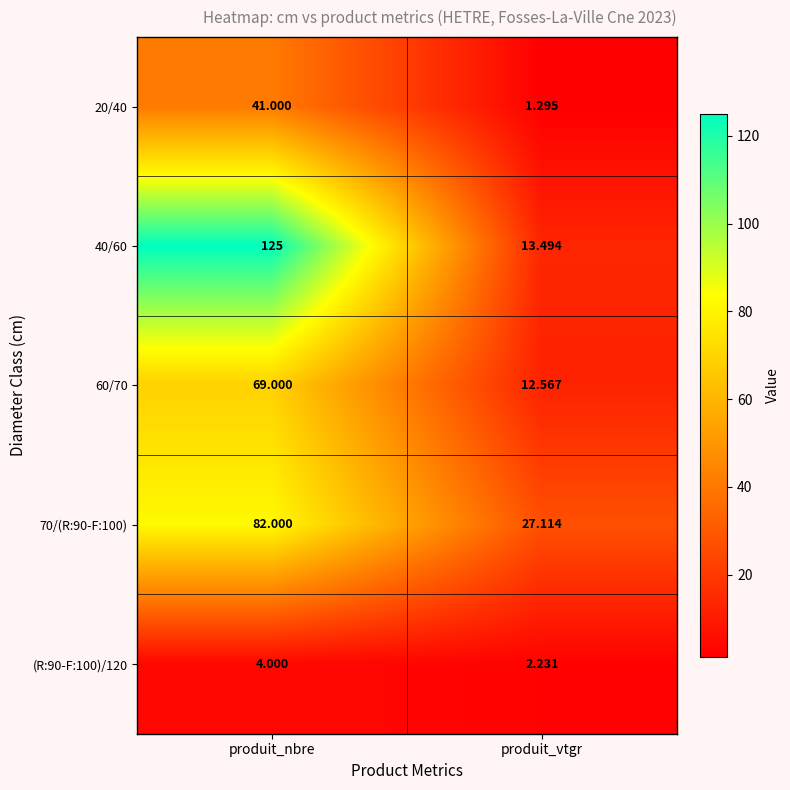

Which series has the largest total across all categories?

40/60